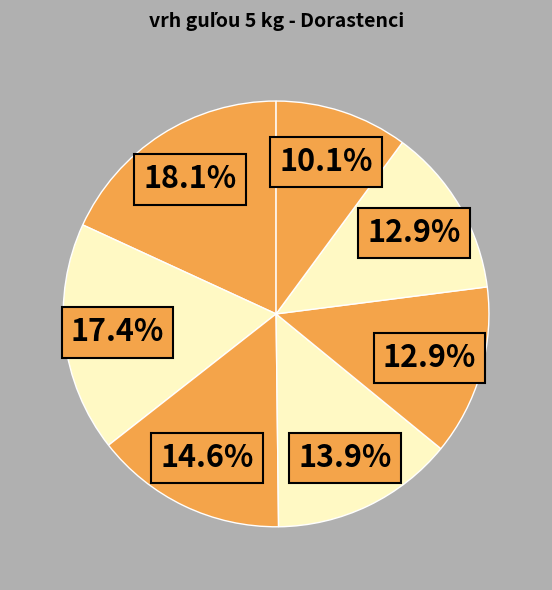

To the nearest percent, what is the average slice percentage?

14%